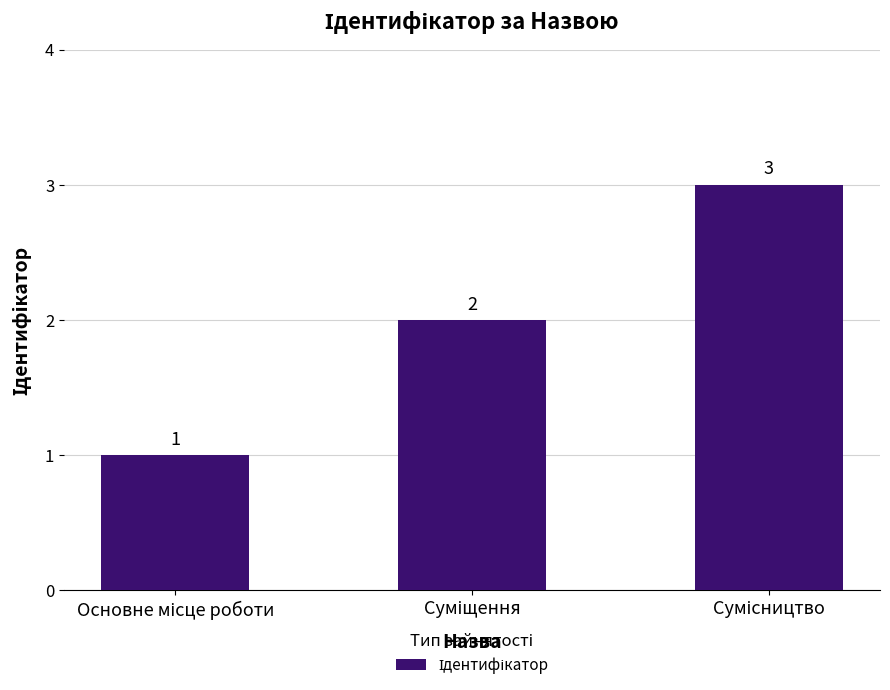

What is the maximum value shown in the chart?

3